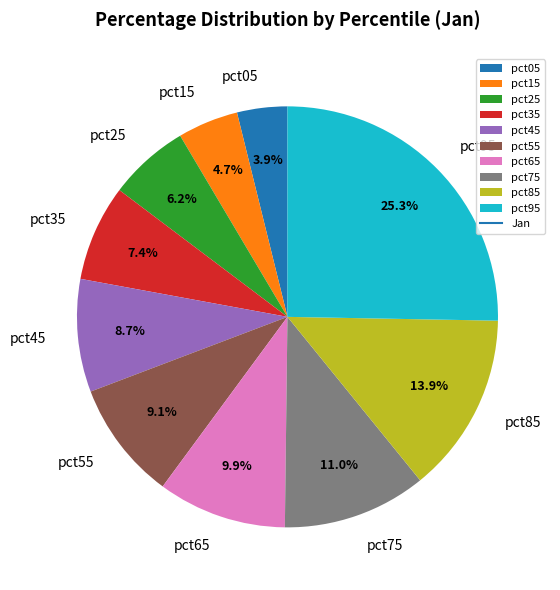

Which category has the biggest portion of the pie?

pct95